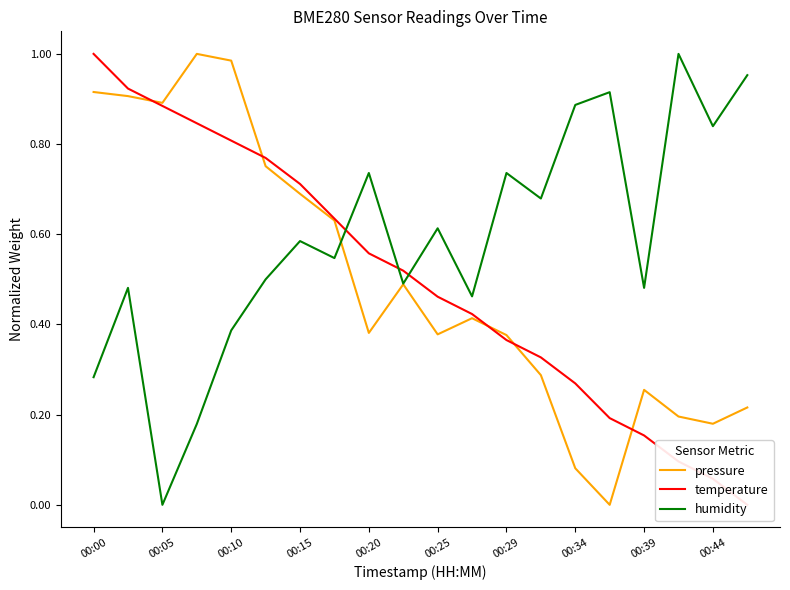

The pressure series shows 0.6 at 00:29. True or false?

False